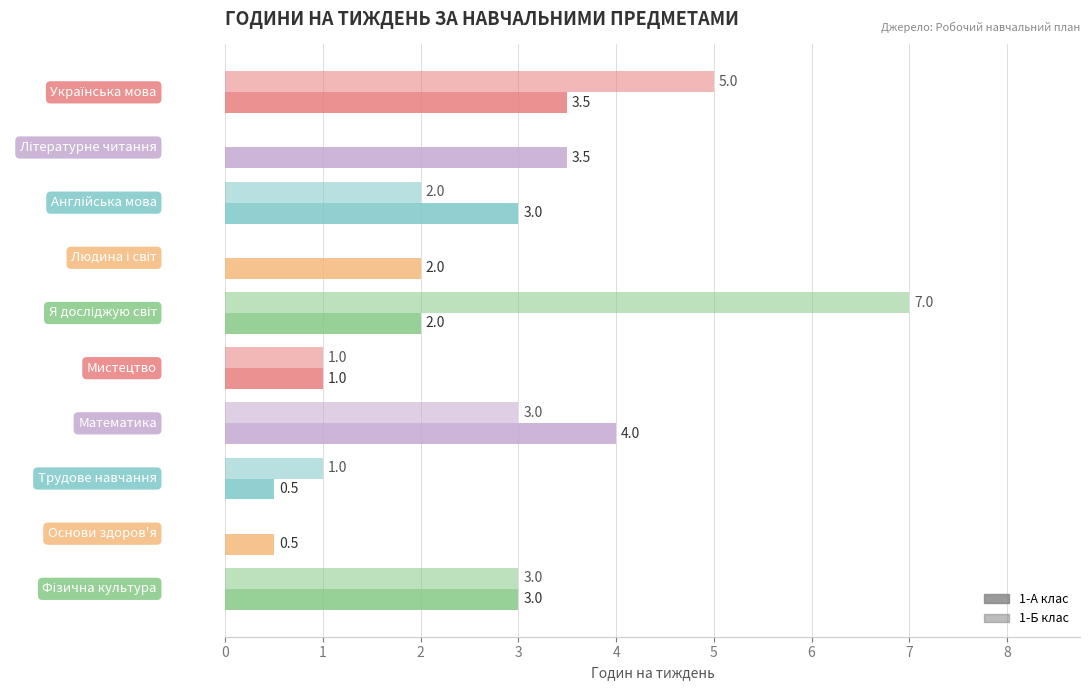

How many distinct data groups are displayed?

2